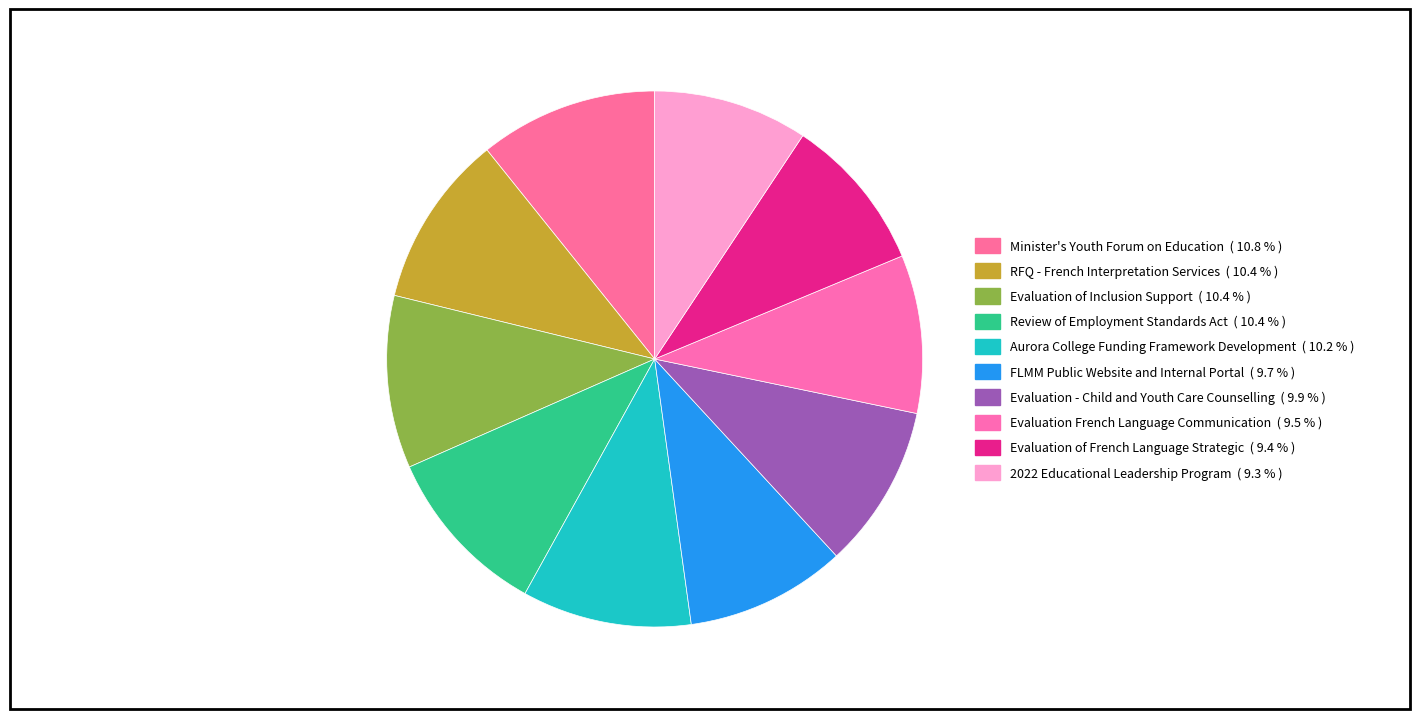

Is the sum of Evaluation of Inclusion Support and Minister's Youth Forum on Education greater than half?

No